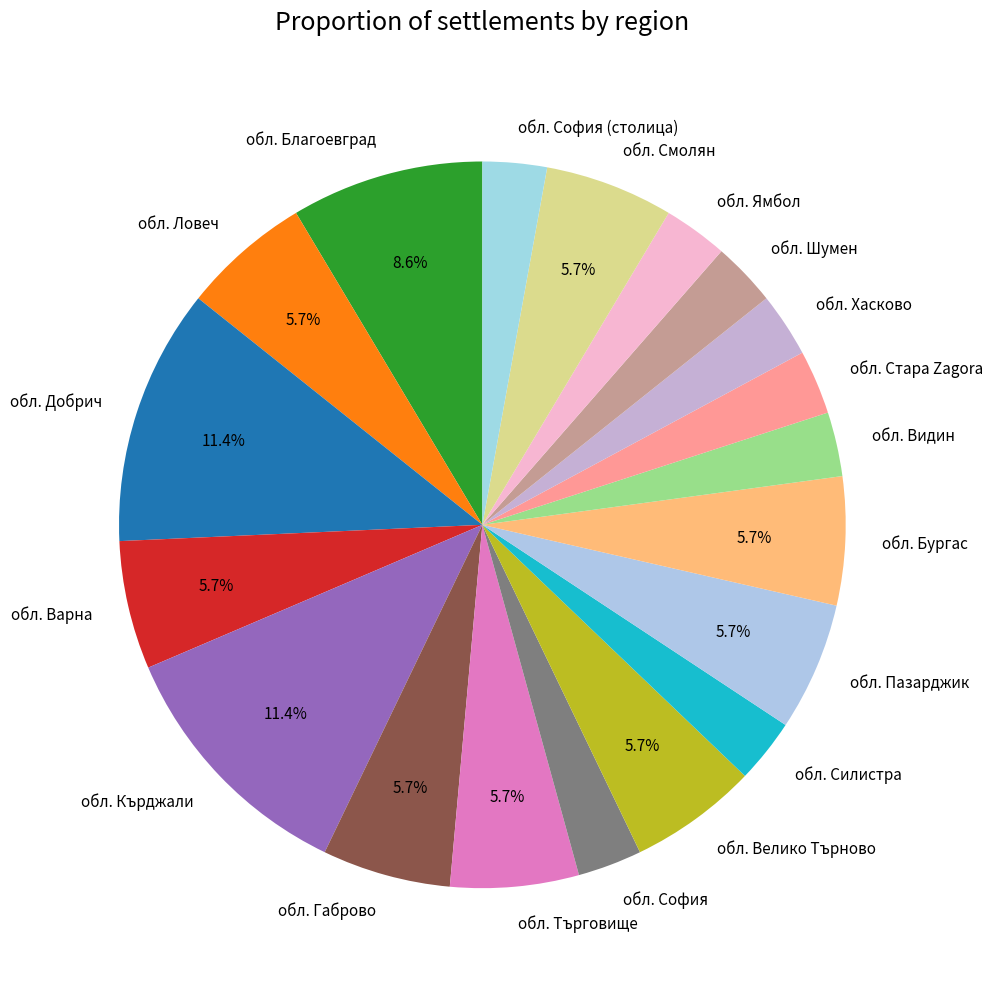

Count the number of slices in the pie.

19